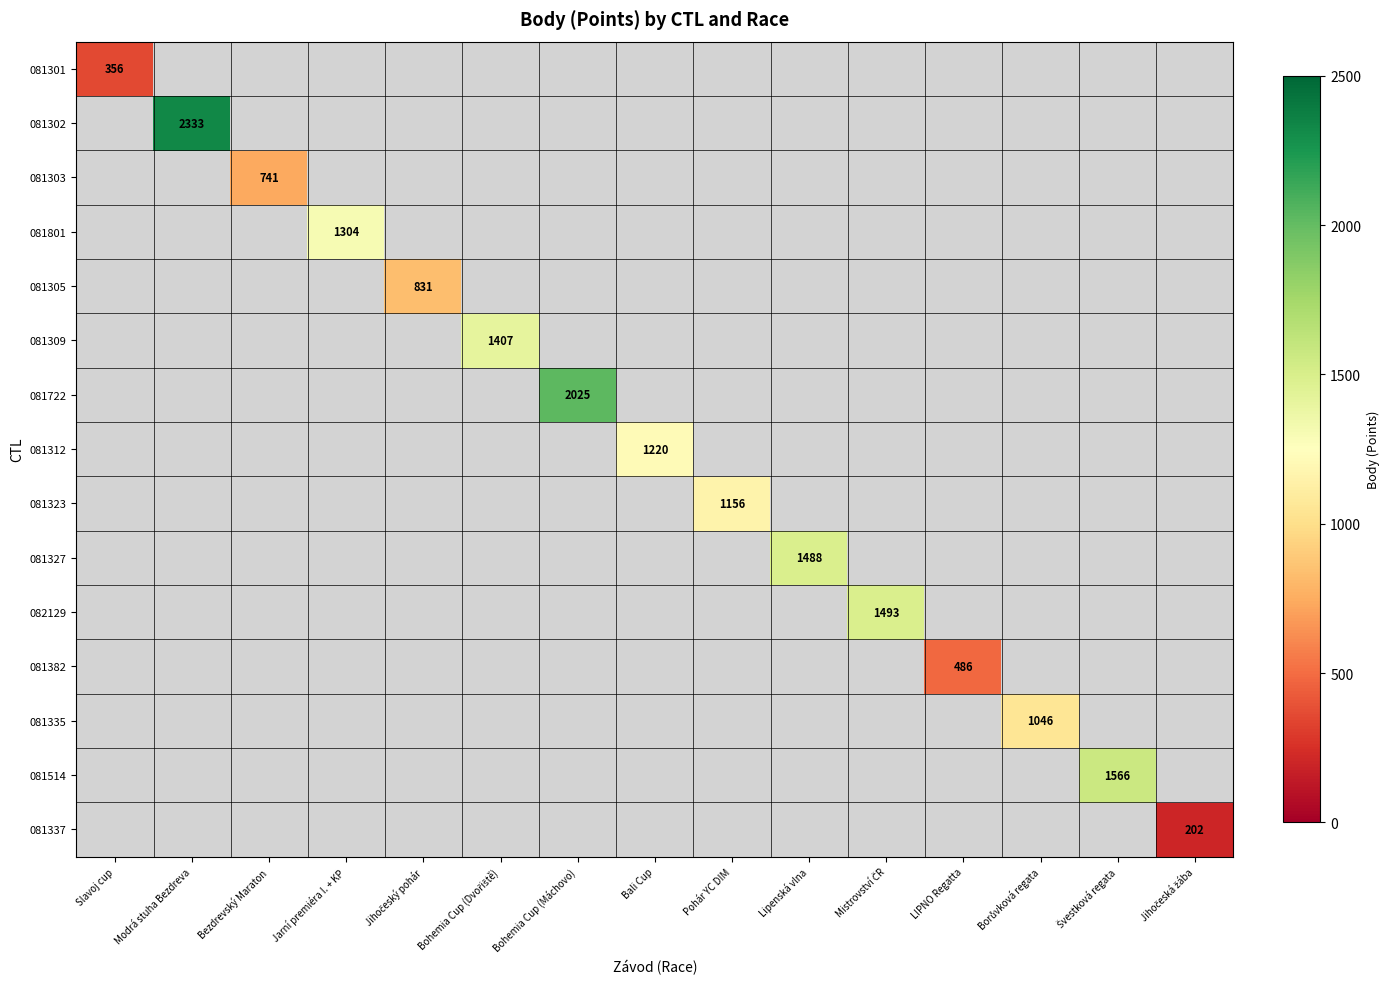

What is the greatest value displayed?

2333.0